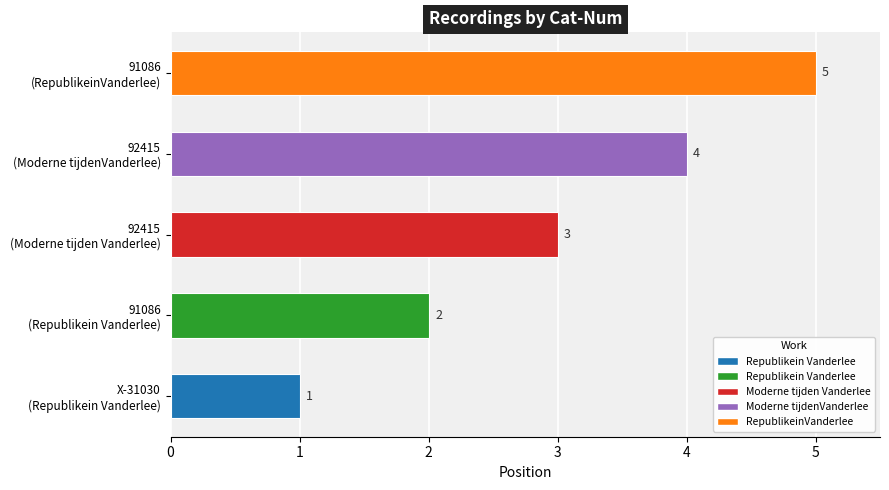

What is the average value?

3